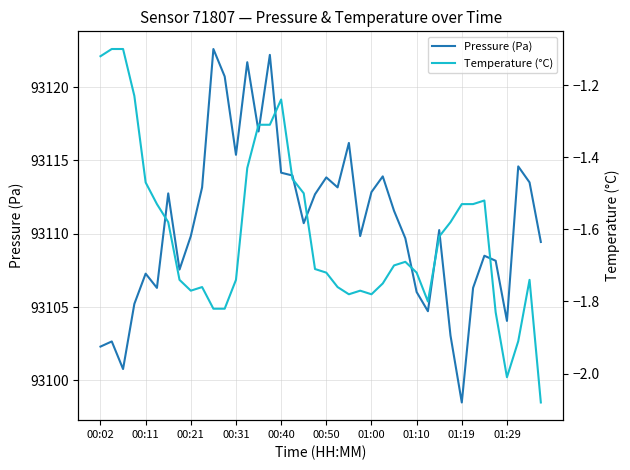

What is the lowest value of the Pressure (Pa) series?

93098.5